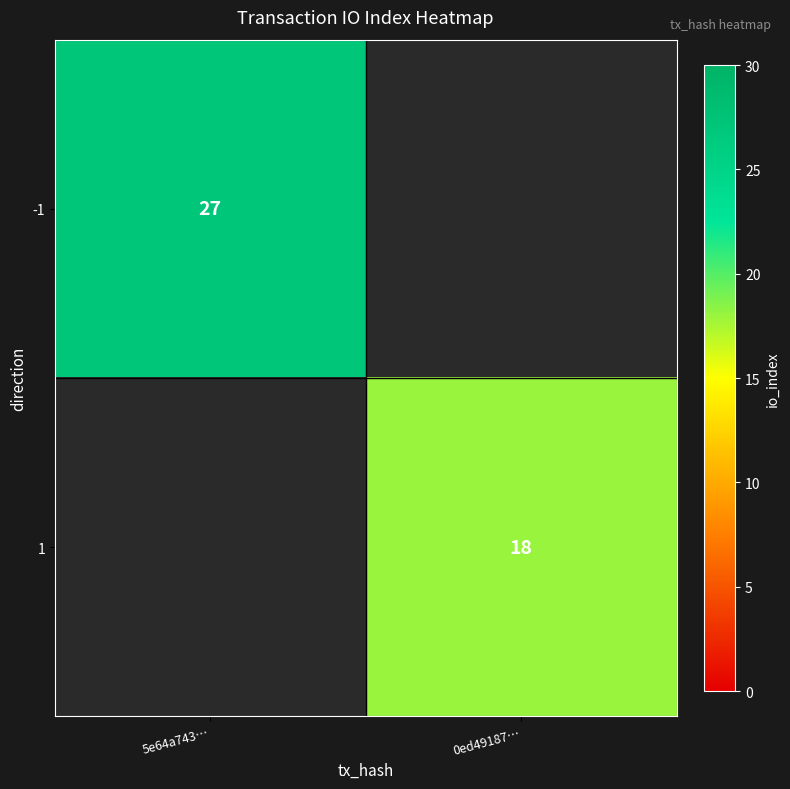

True or false: -1 has a value of 42 at 5e64a743….

False